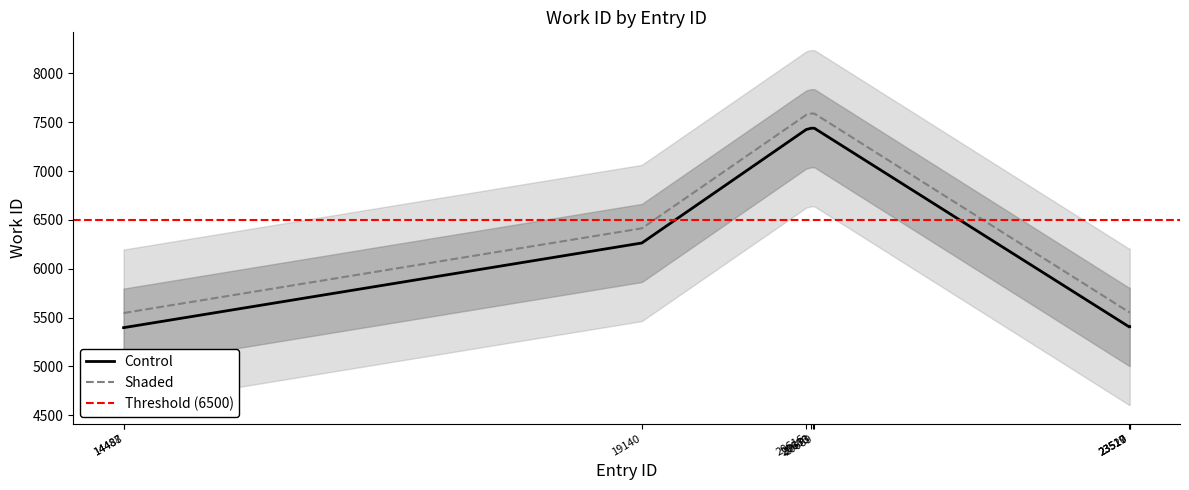

What is the value of the 9th point from the left?

5407